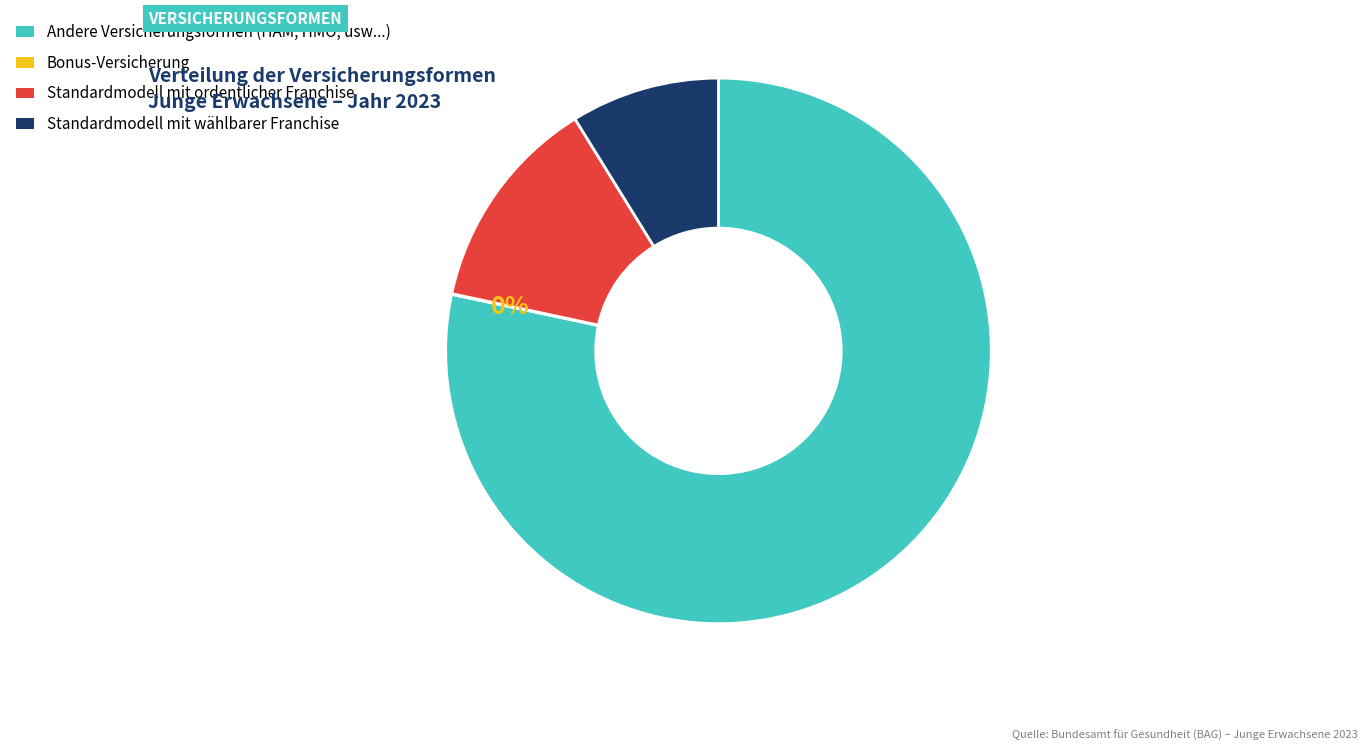

Is there any slice that represents more than half of the pie?

Yes